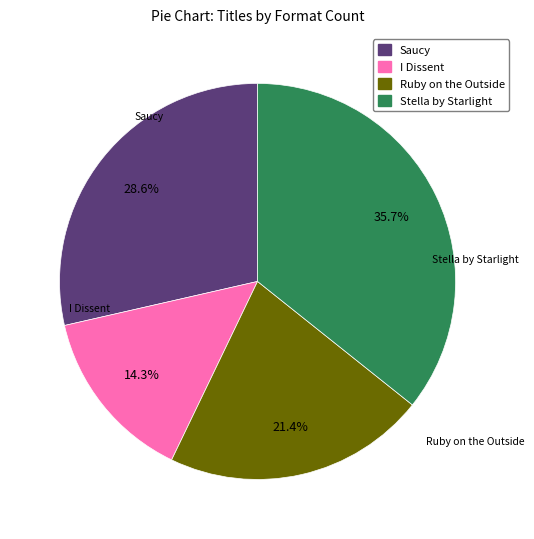

Is I Dissent the majority of the pie?

No